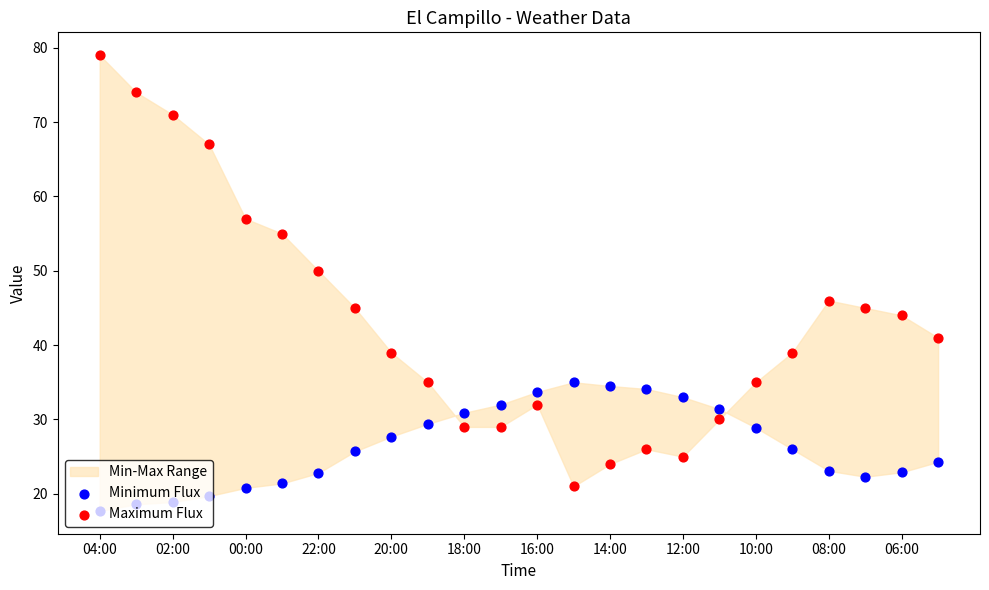

Which series contains the lowest Y value?

Minimum Flux